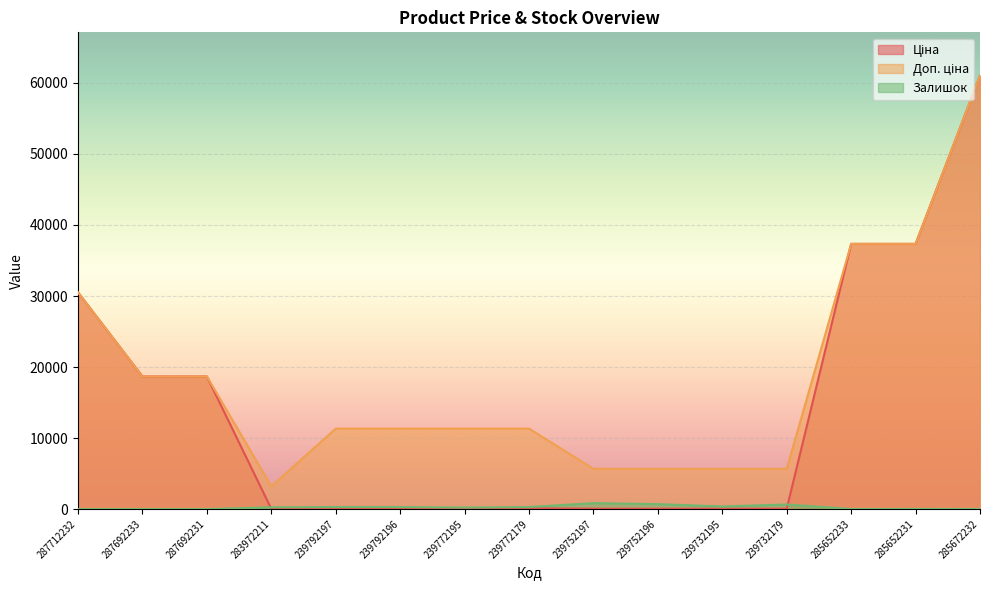

At which label does Доп. ціна first exceed 11334?

287712232